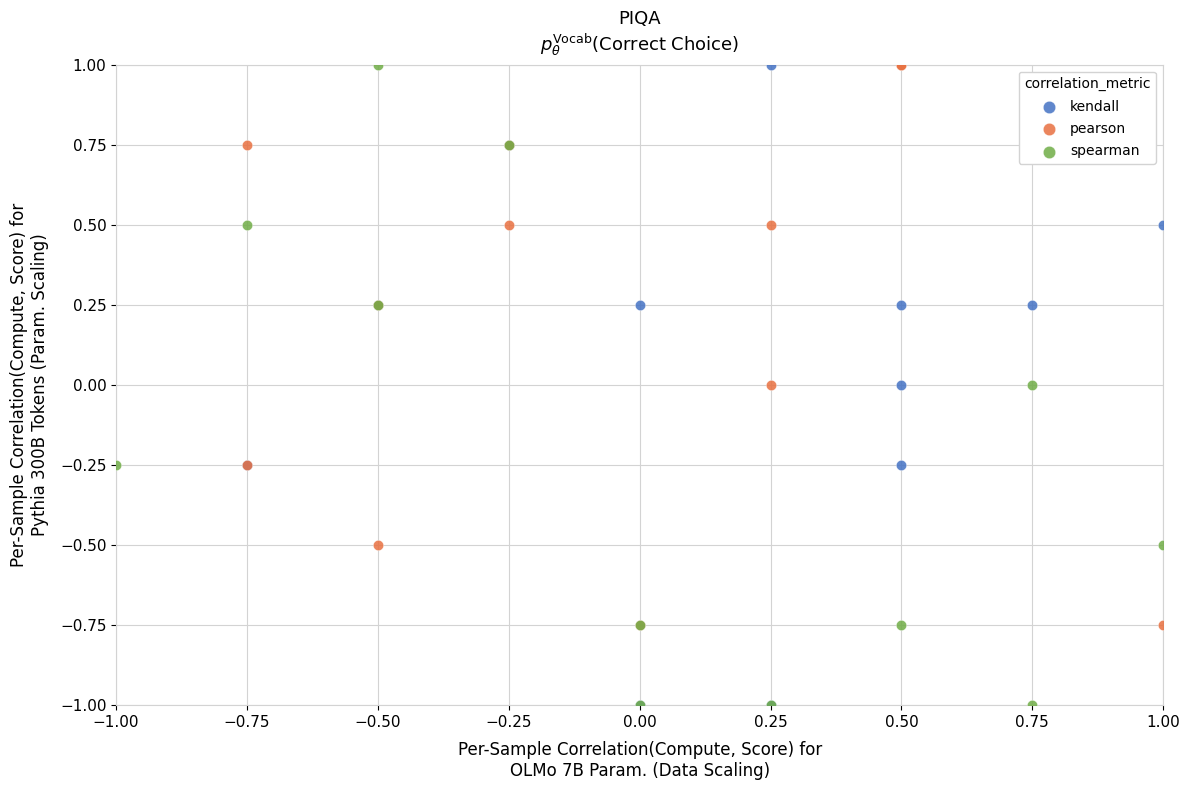

What are all the series names shown in the legend?

kendall, pearson, spearman